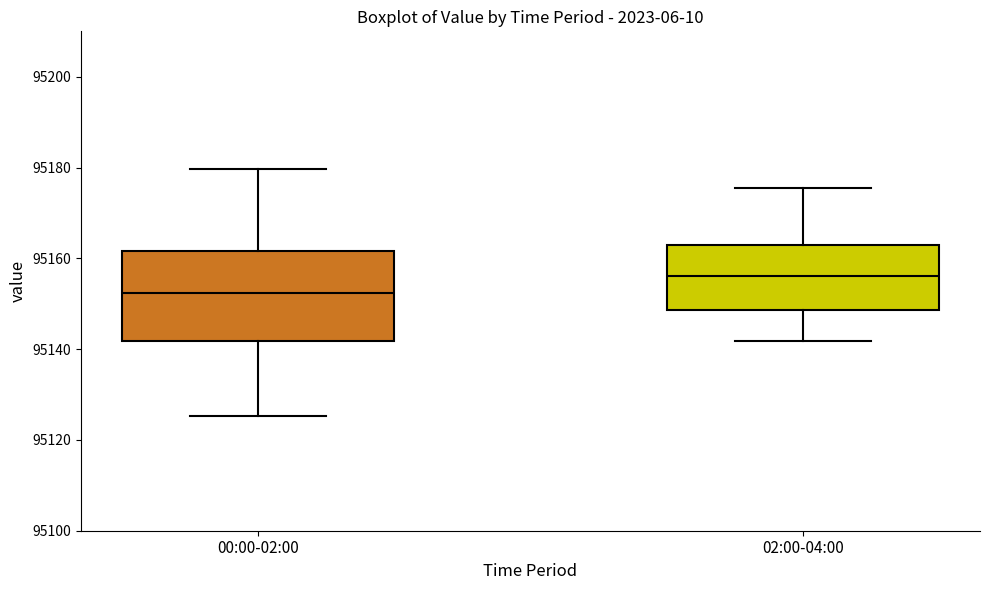

Where does the lower whisker of the box for 02:00-04:00 end on the y-axis? The values are not printed on the chart, so give them approximately, as read against the axis.

95142